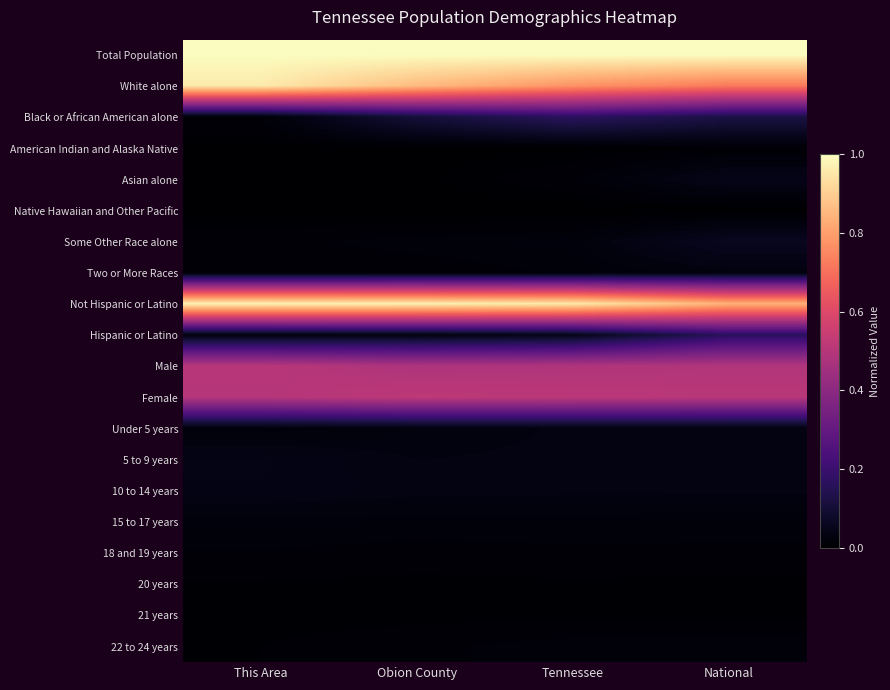

True or false: 10 to 14 years has a value of 0.1 at Tennessee.

False